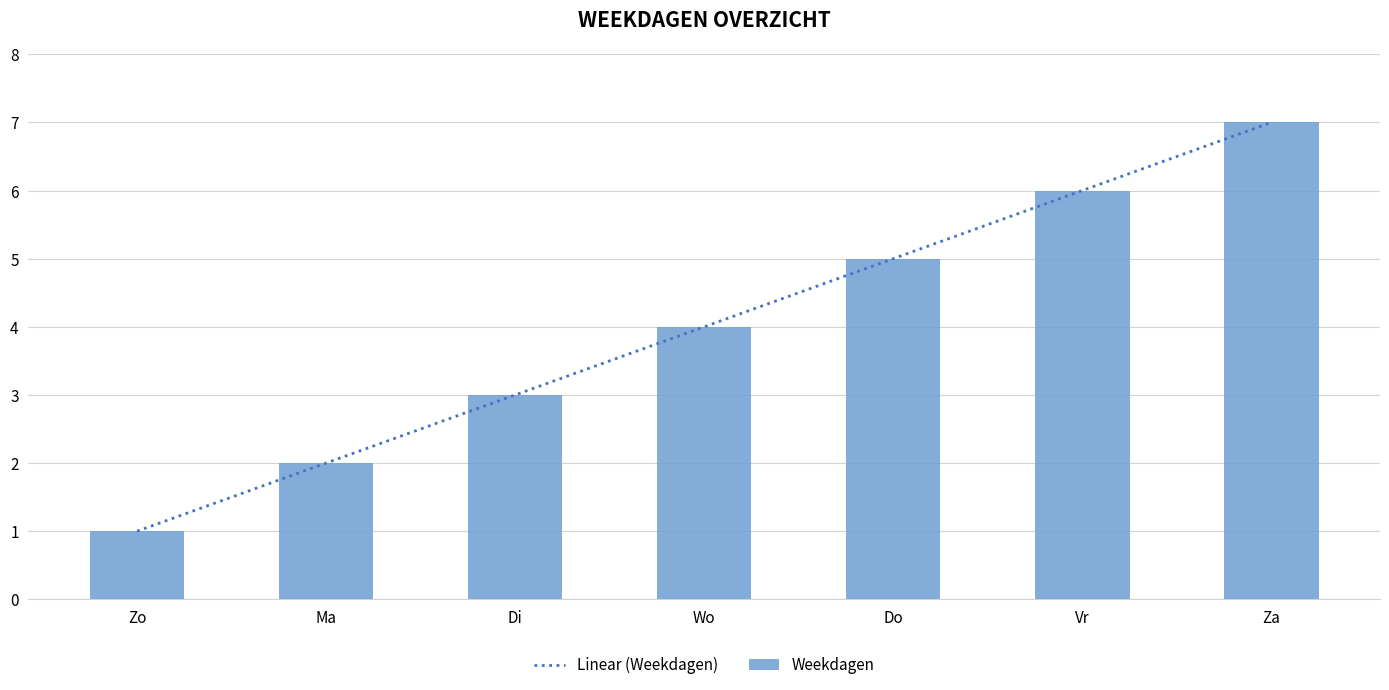

What is the maximum value shown in the chart?

7